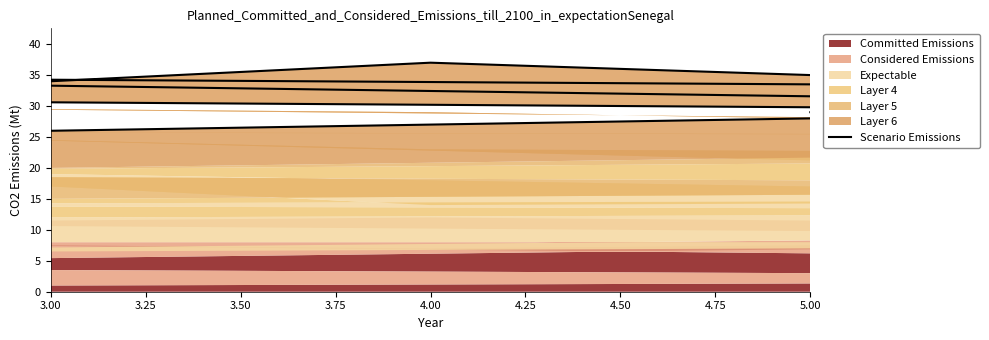

Rank the categories by value from highest to lowest.

4.00, 3.50, 3.25, 4.25, 3.75, 4.50, 5.00, 3.00, 4.75